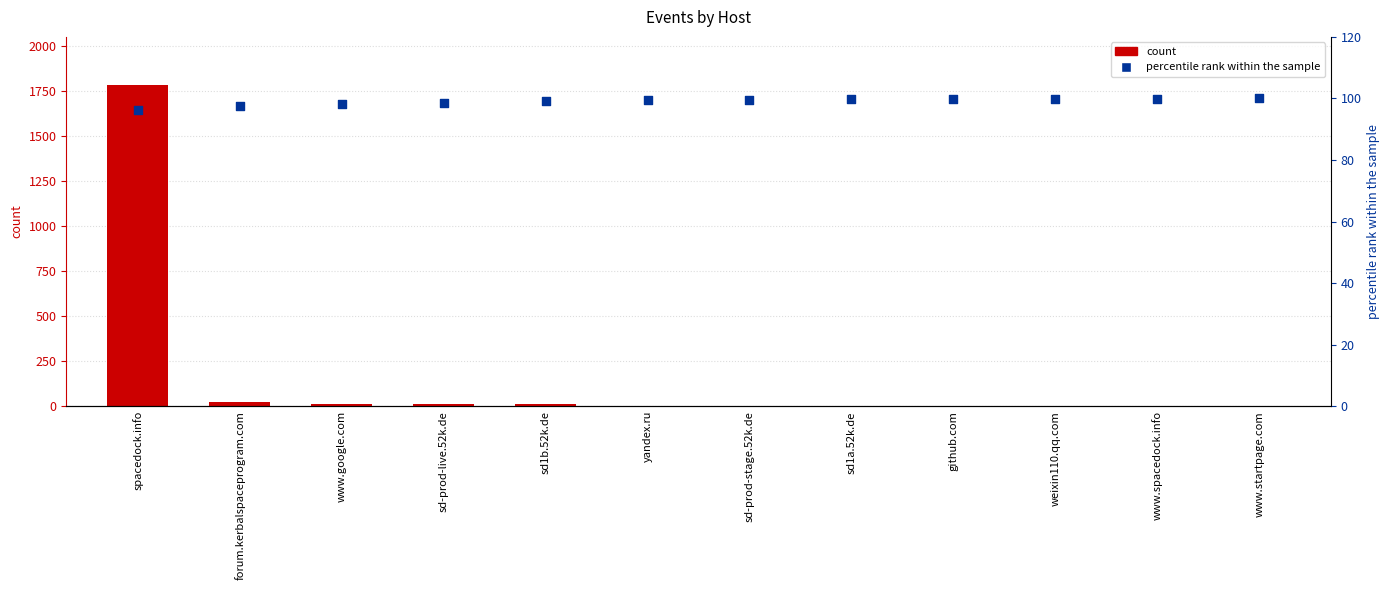

At how many categories does at least one series exceed 1699?

1